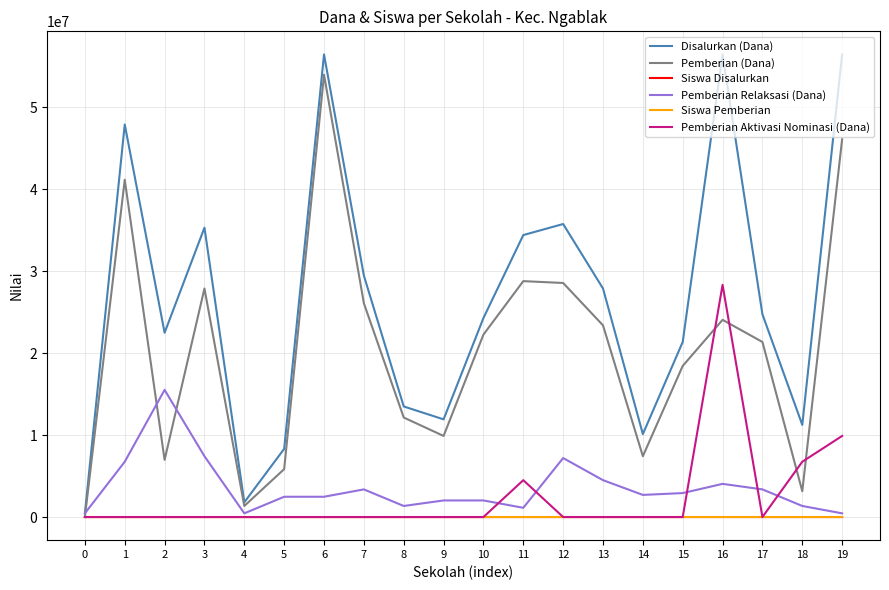

How many lines are shown in the chart?

6